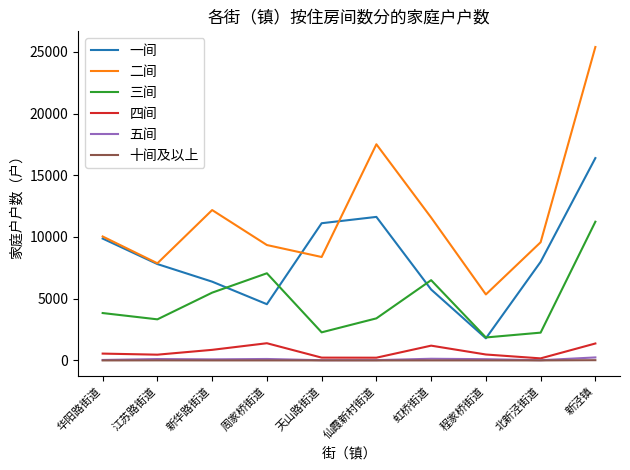

In 一间, how many points are higher than both neighbors (excluding endpoints)?

1